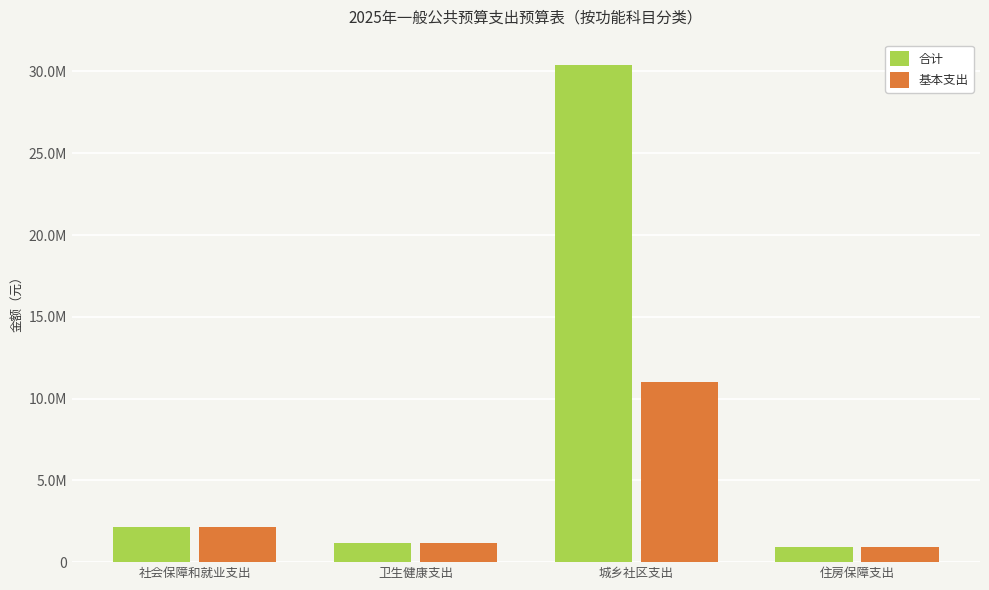

What is the approximate value of 合计 at 卫生健康支出?

1177300.3